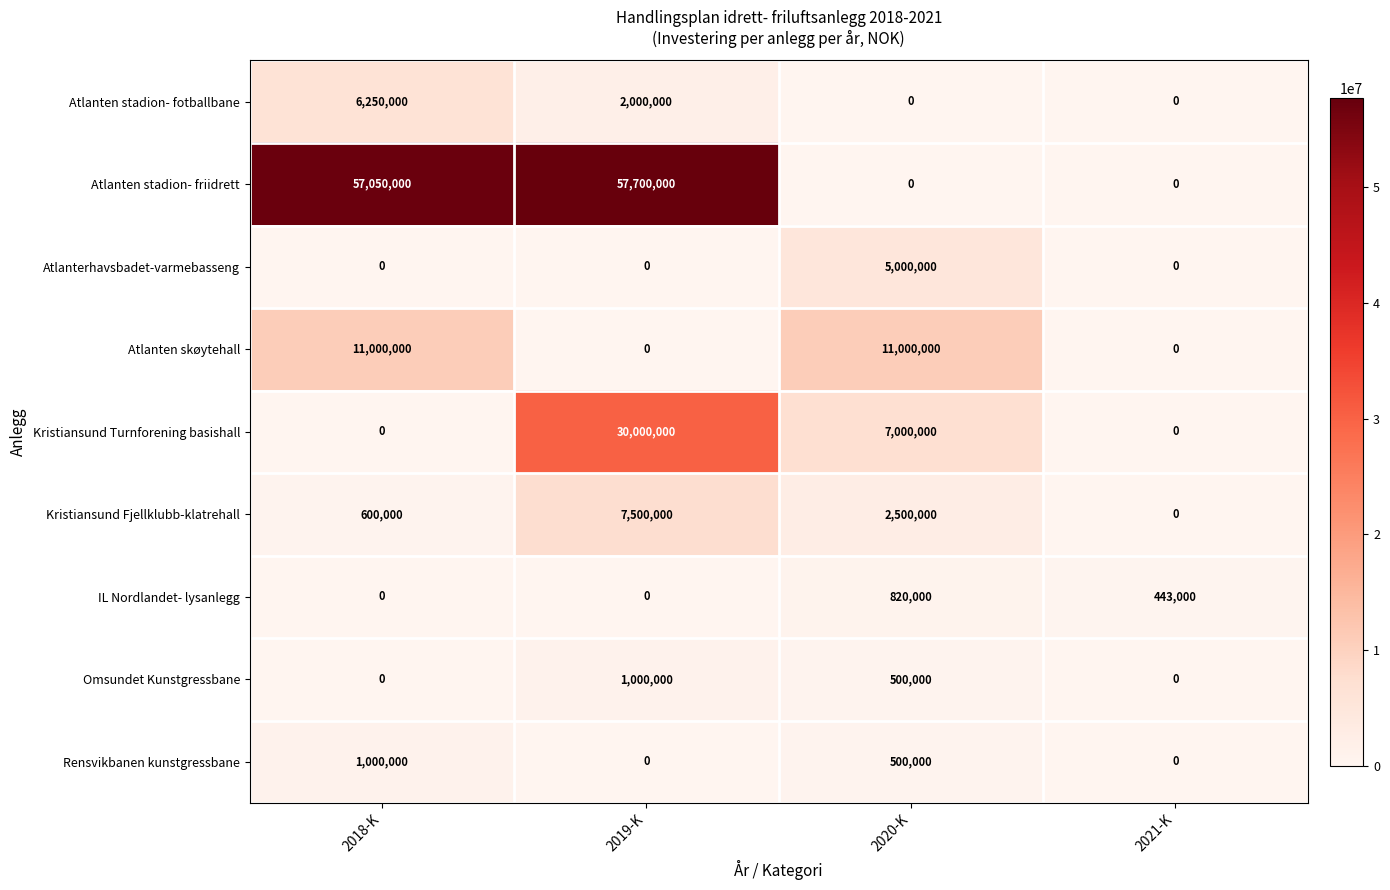

What is the maximum value shown in the chart?

57700000